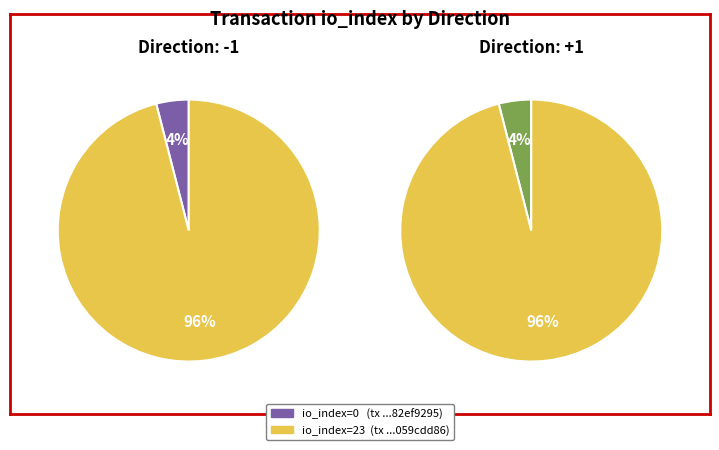

Is it true that tx_hash_1 is 91% of the pie?

False